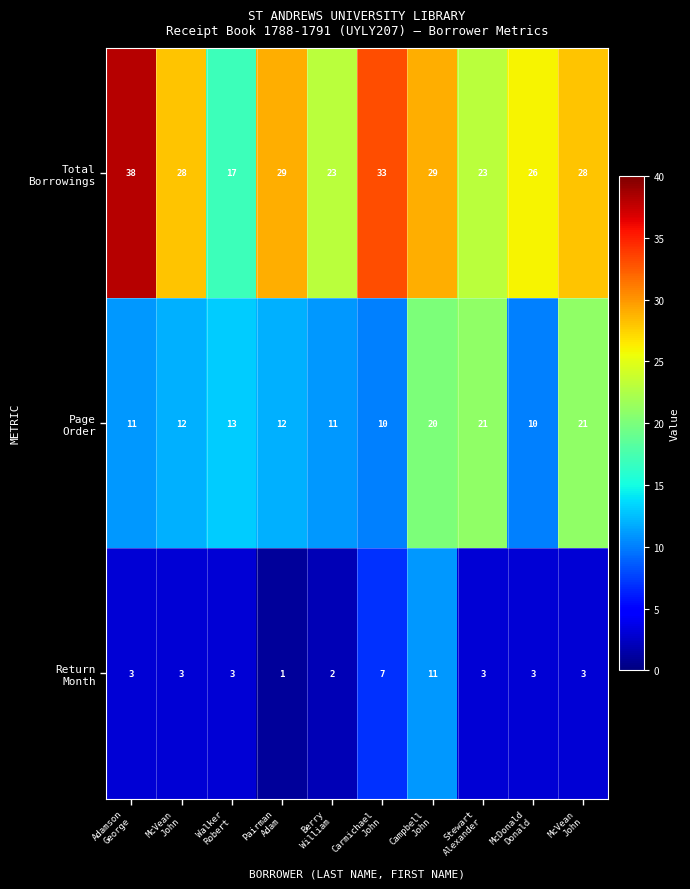

List the series in order of their overall mean, lowest first.

Return Month, Page Order, Total Borrowings